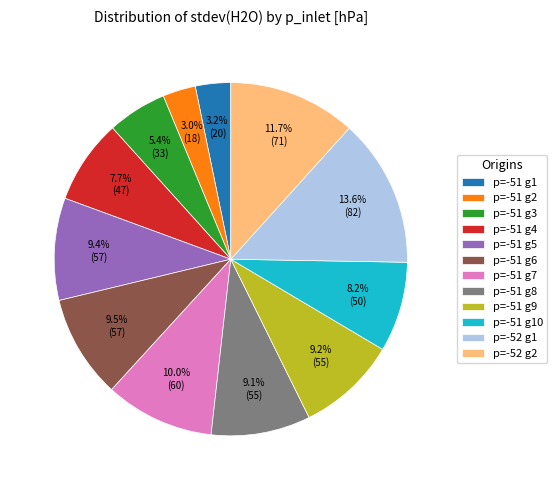

What percentage do p=-51 g7 and p=-51 g6 together represent?

19.5%